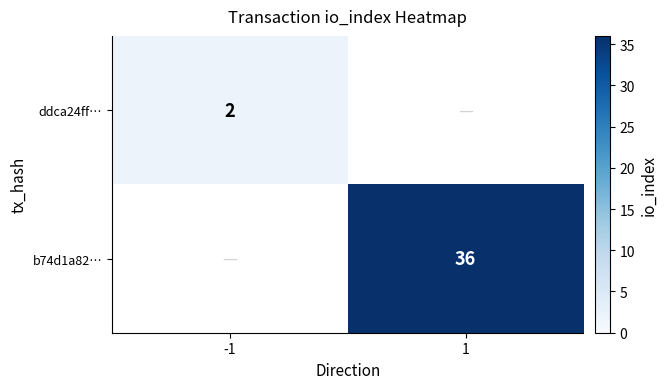

What is the maximum value shown in the chart?

36.0